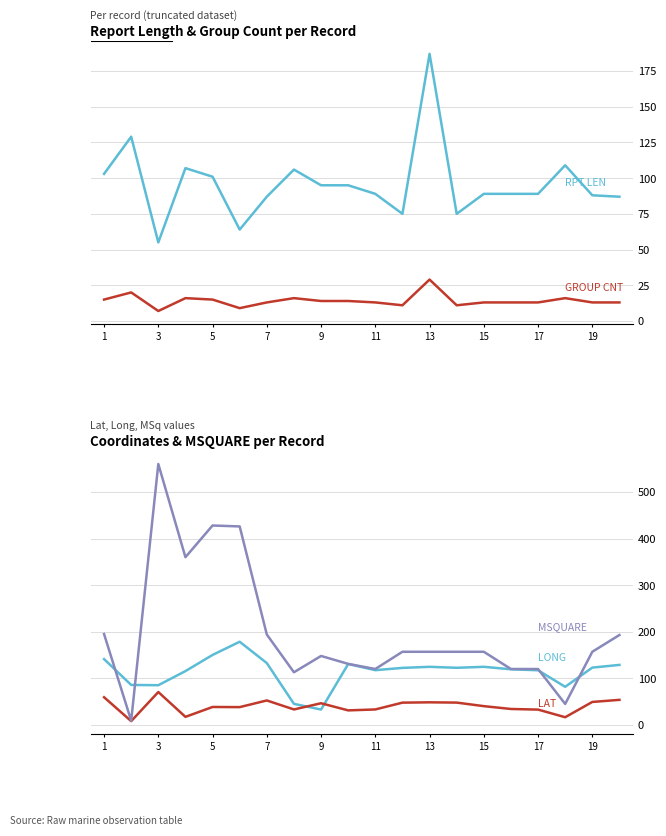

In LONG, how many points are lower than both neighbors (excluding endpoints)?

5